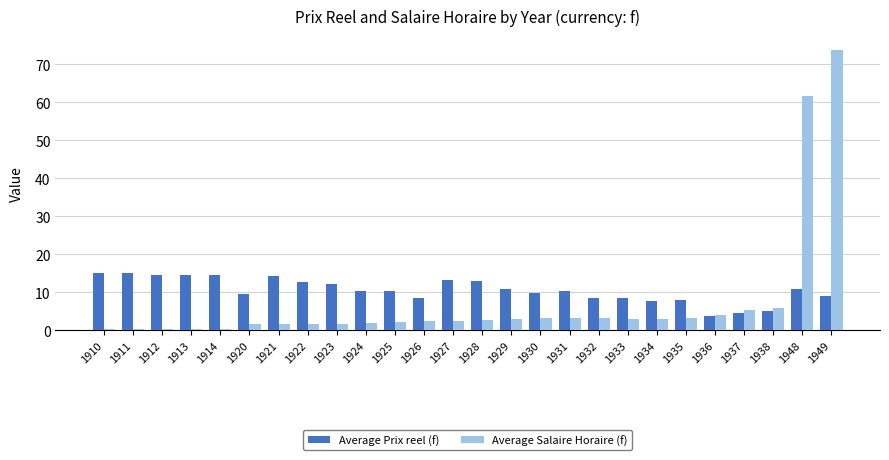

Which series has the widest spread of values?

Average Salaire Horaire (f)